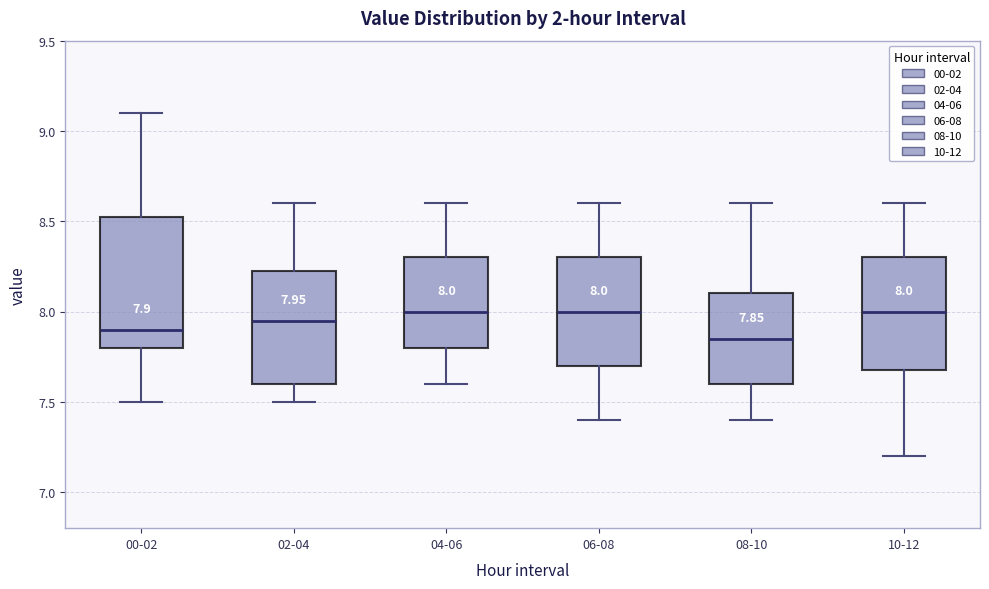

Which box is the tallest, from its lower edge to its upper edge?

00-02